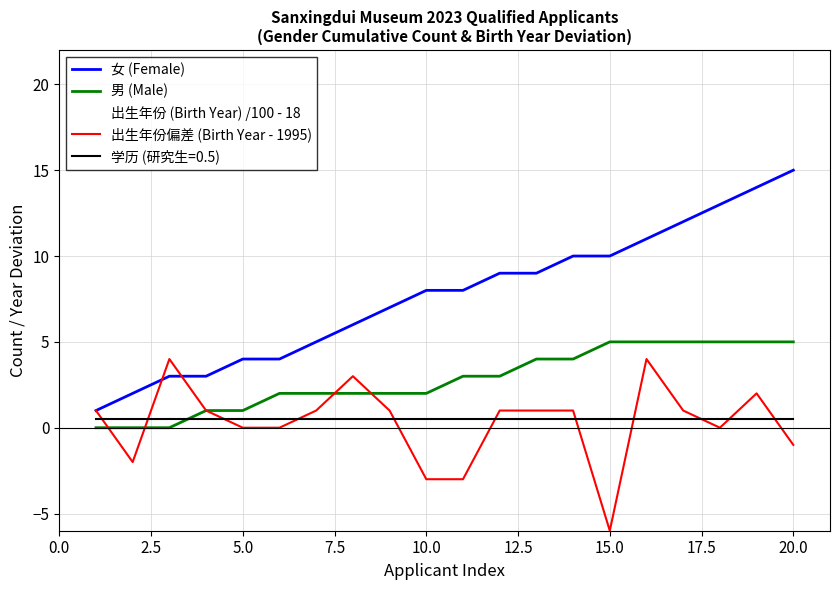

True or false: 女 (Female) and 出生年份 (Birth Year) /100 - 18 intersect in this chart.

False